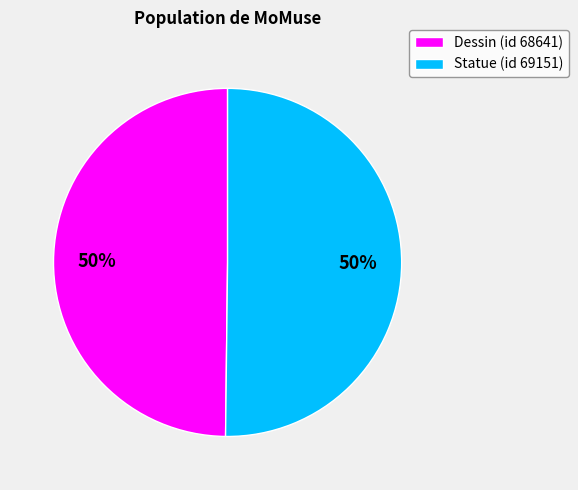

The Statue (id 69151) slice represents 44% of the pie. True or false?

False